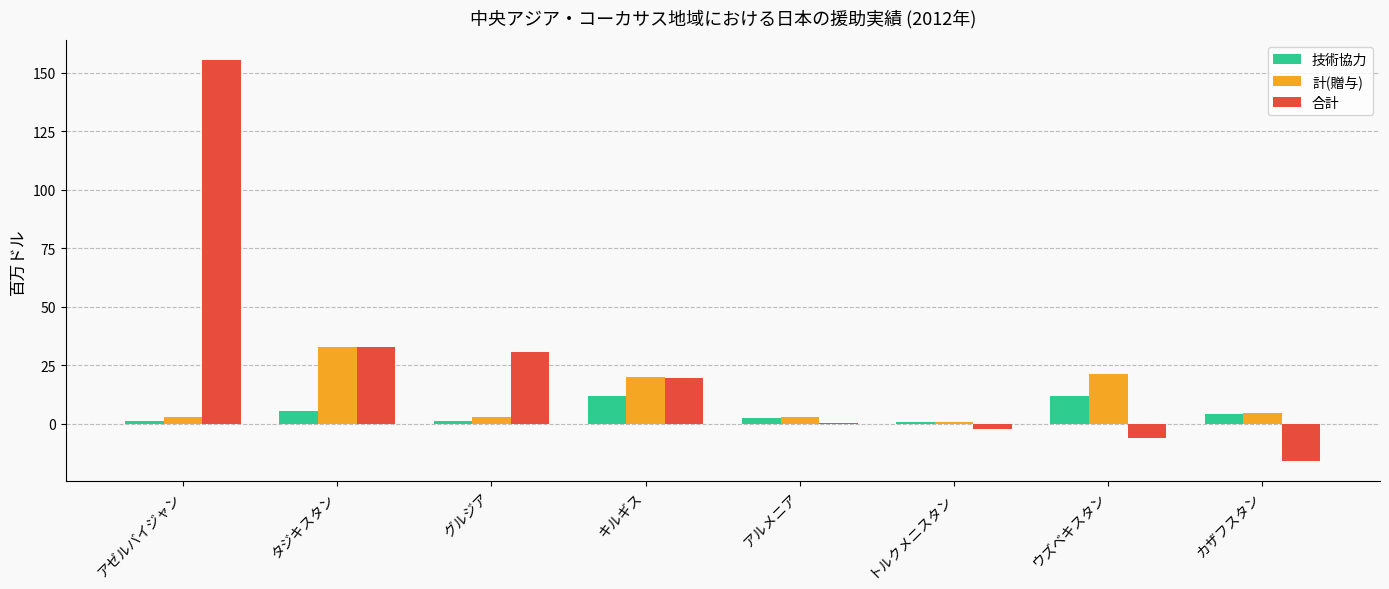

What is the maximum value for 計(贈与)?

33.0